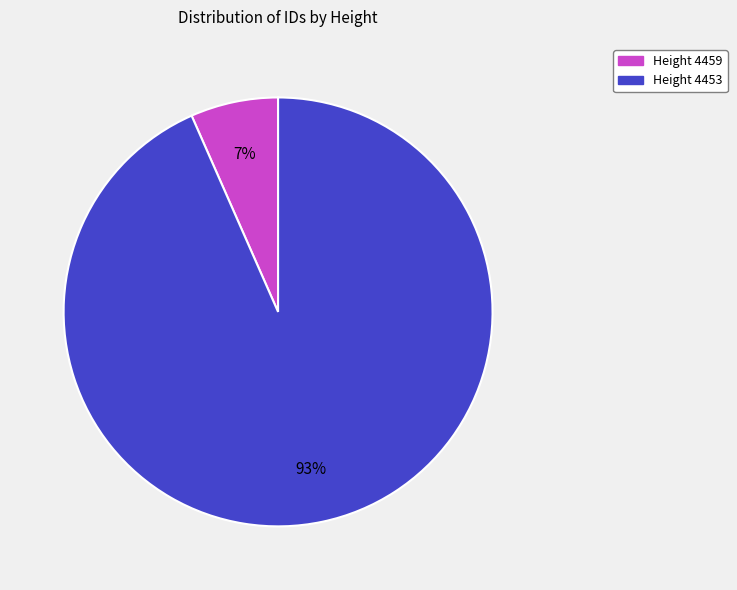

What percentage is the Height 4453 slice, to the nearest percent?

93%